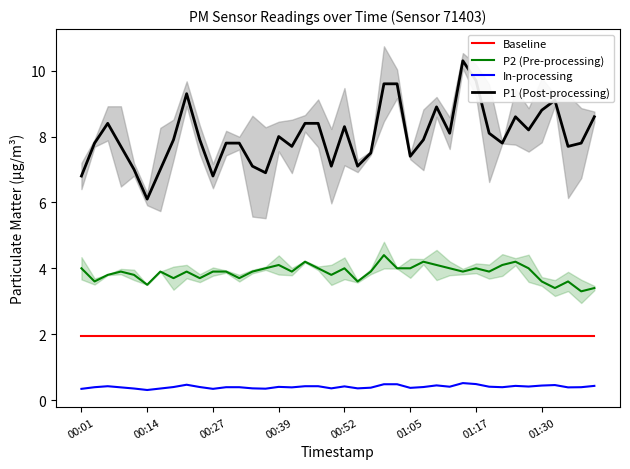

In In-processing, how many points are lower than both neighbors (excluding endpoints)?

11